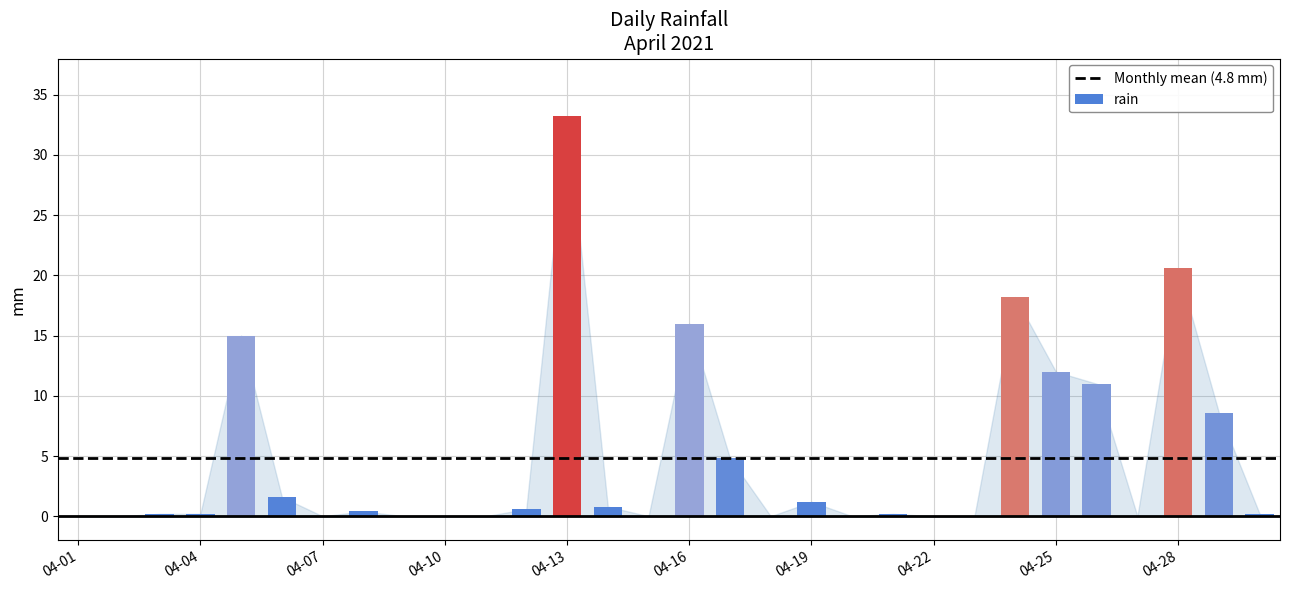

What is the sum of all values?

144.8